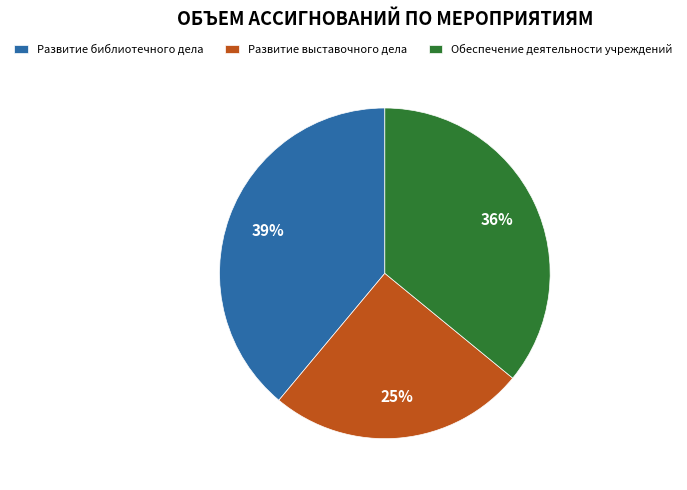

Do Развитие выставочного дела and Развитие библиотечного дела together represent more than half of the pie?

Yes